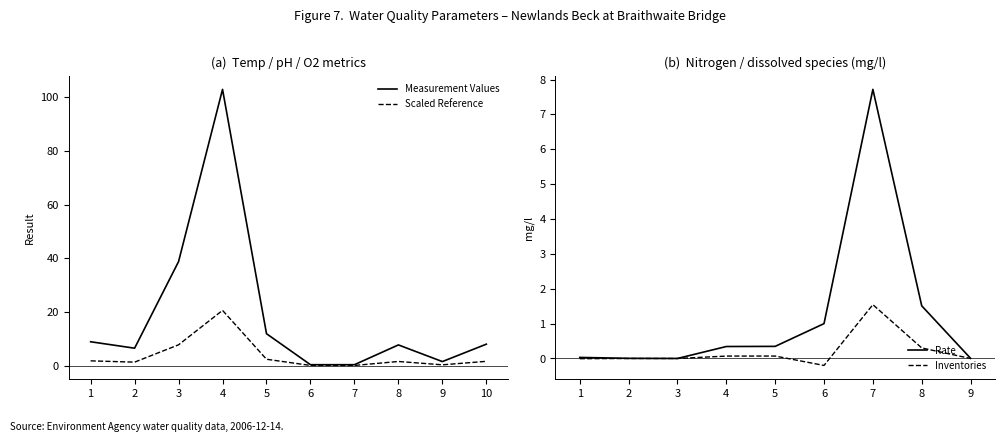

What is the sum of all values?

187.0